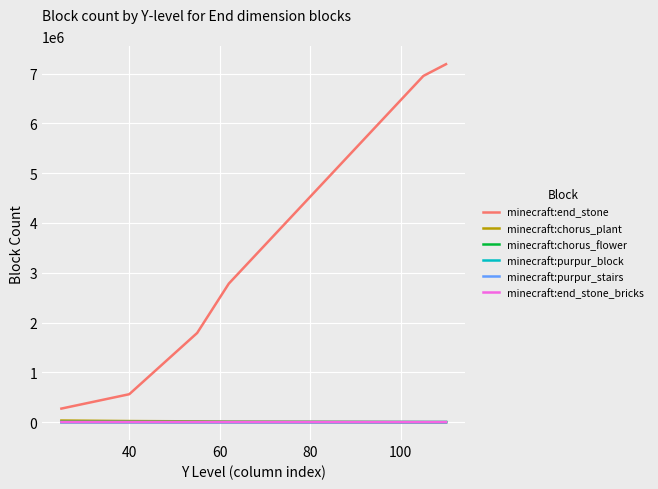

What is the maximum value shown in the chart?

7189016